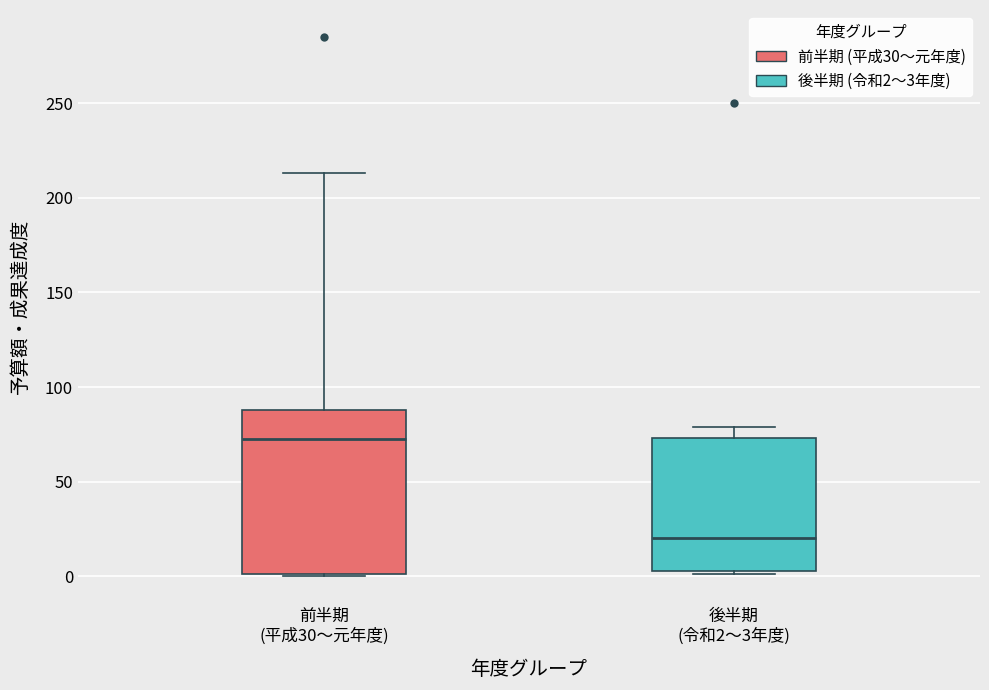

Which box has the lowest median line?

後半期 (令和2〜3年度)